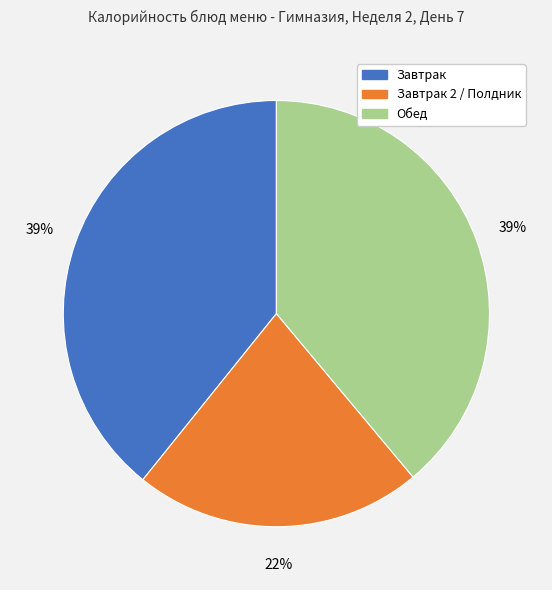

To the nearest percent, what percentage of the pie is Завтрак 2 / Полдник?

22%